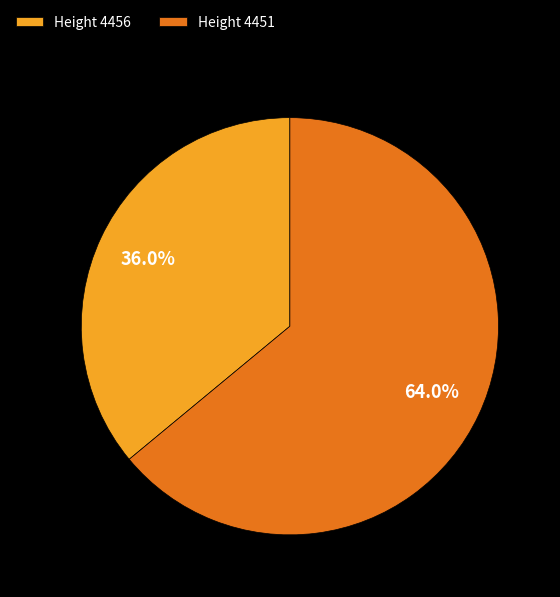

Combined, what portion of the pie is Height 4456 and Height 4451?

100.0%